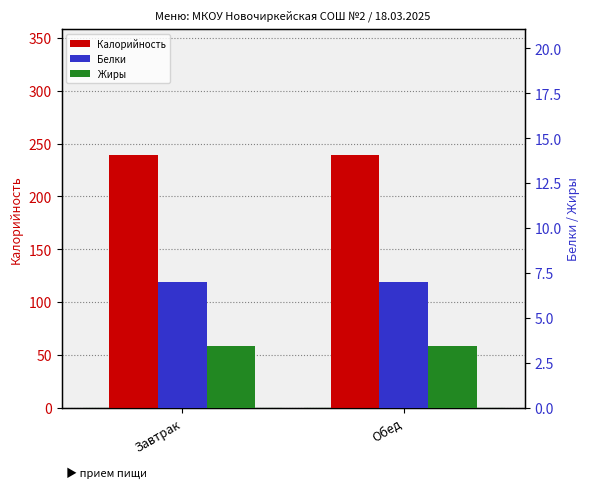

Reading left to right, list all the values displayed in this chart.

Калорийность: Завтрак=238.8	Обед=238.8
Белки: Завтрак=7.0	Обед=7.0
Жиры: Завтрак=3.4	Обед=3.4